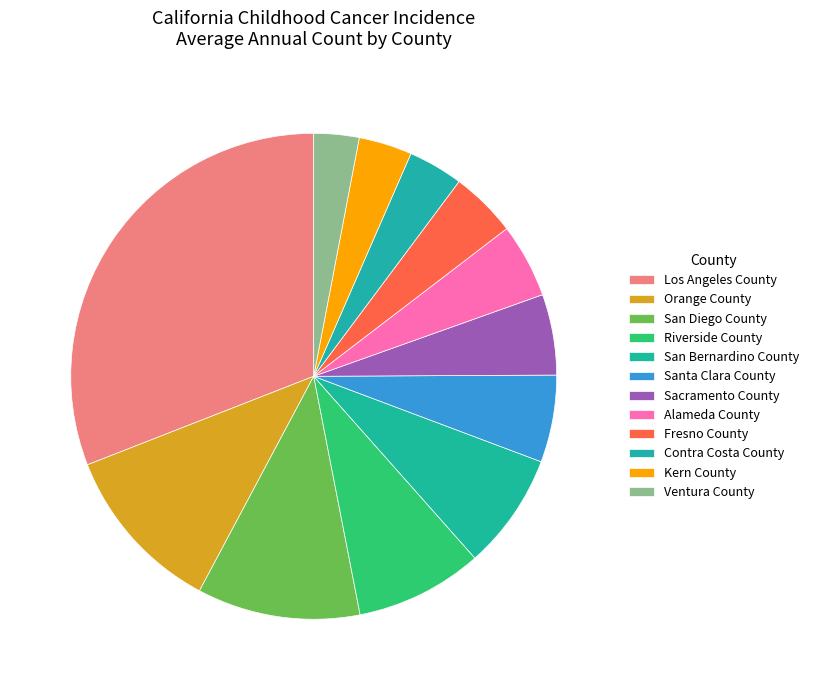

To the nearest percent, what is the combined percentage of Orange County and Sacramento County?

17%